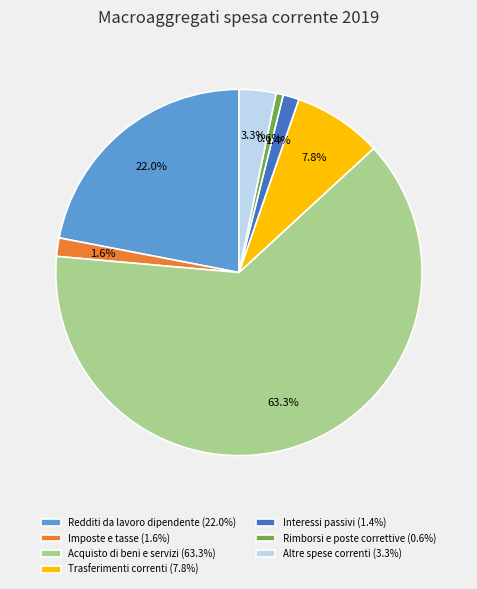

To the nearest percent, what is the difference between the largest and smallest slice percentages?

63%